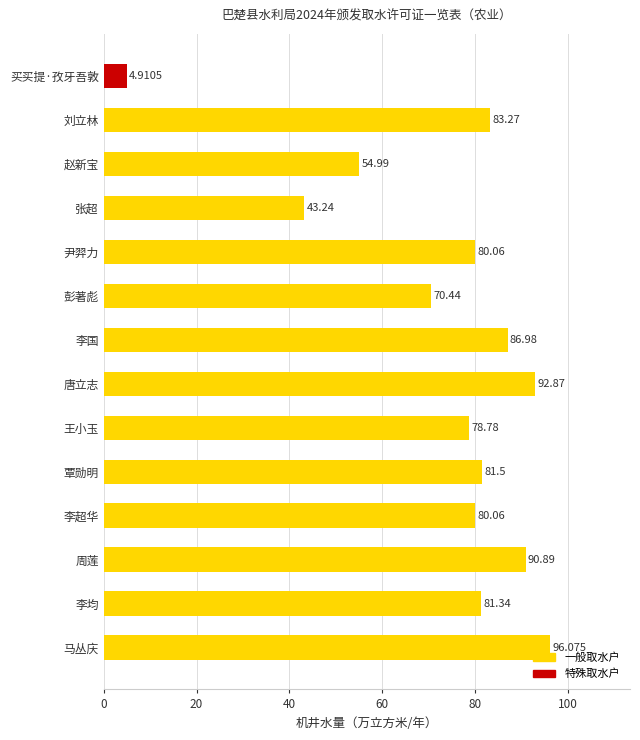

Which label corresponds to the smallest value in the chart?

买买提·孜牙吾敦